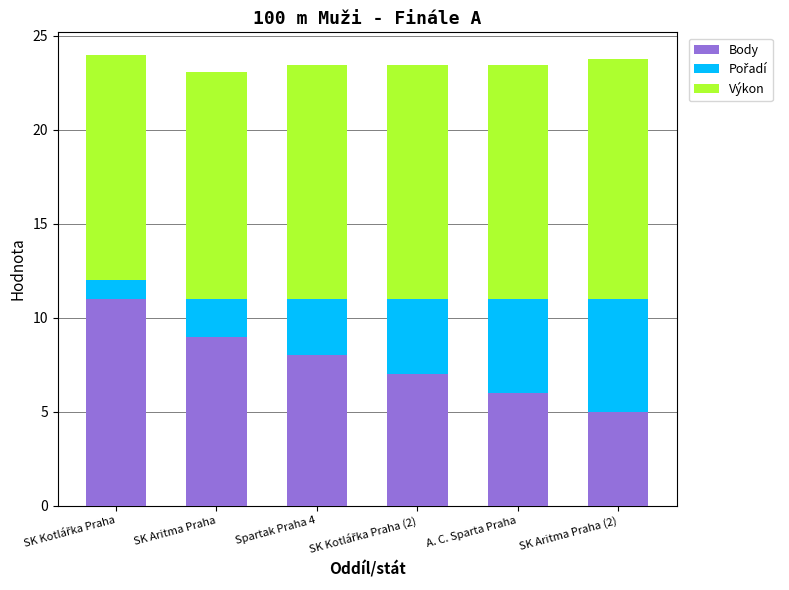

What is the maximum value for Body?

11.0